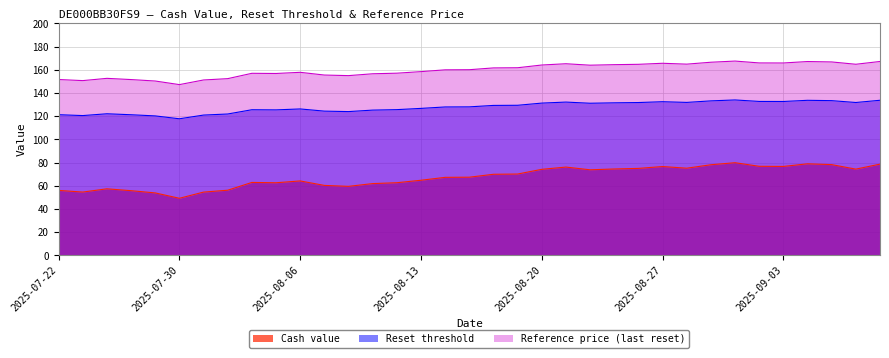

What is the maximum value shown in the chart?

167.6